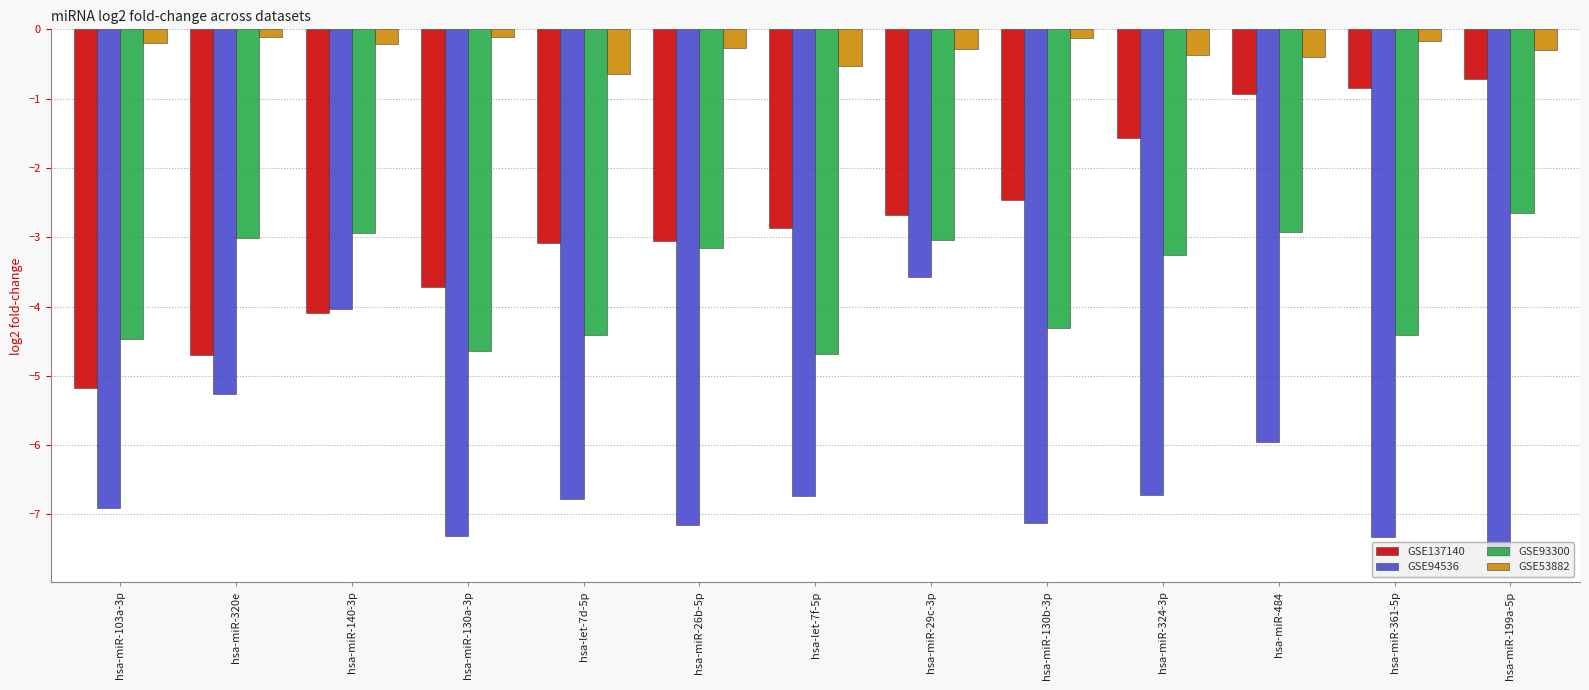

Is it true that GSE93300 equals -3.0 at hsa-miR-29c-3p?

True